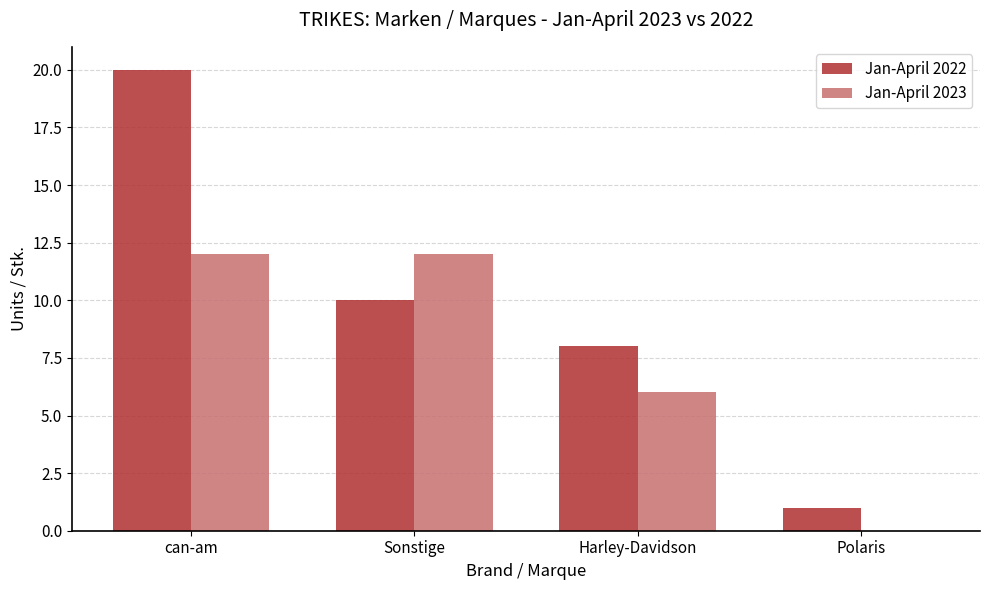

Are the bars grouped side by side (vs. stacked)?

Yes